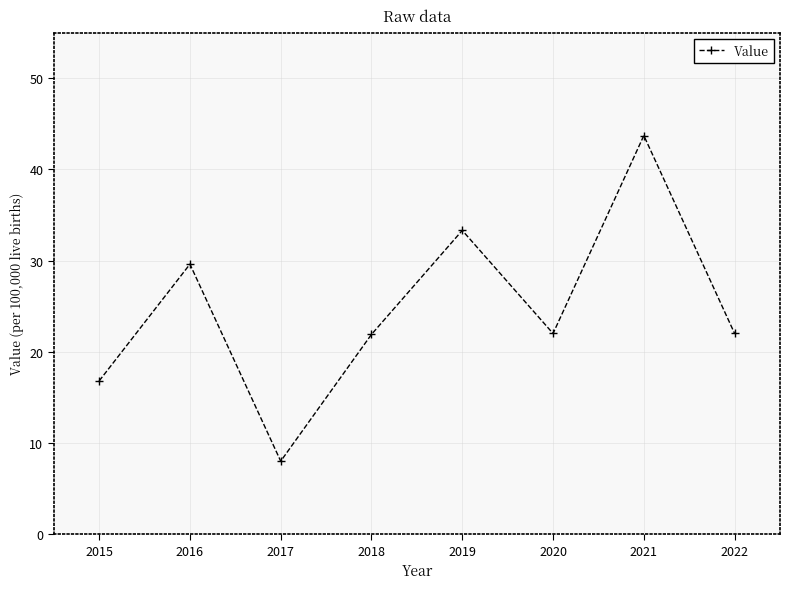

Does the chart display data point markers on the line(s)?

Yes